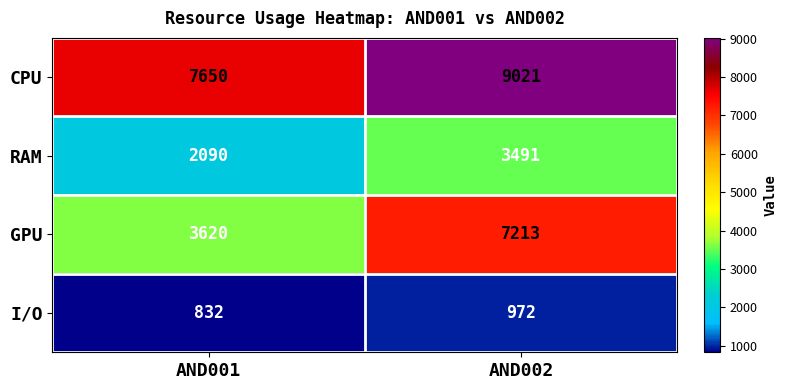

Rank the series at AND002 from highest to lowest value.

CPU, GPU, RAM, I/O